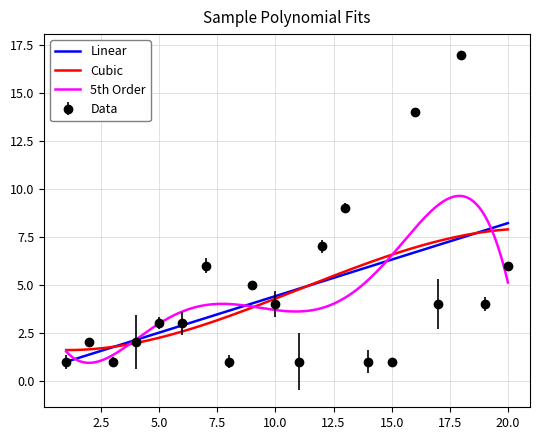

Which has a higher value, 5 or 3?

5